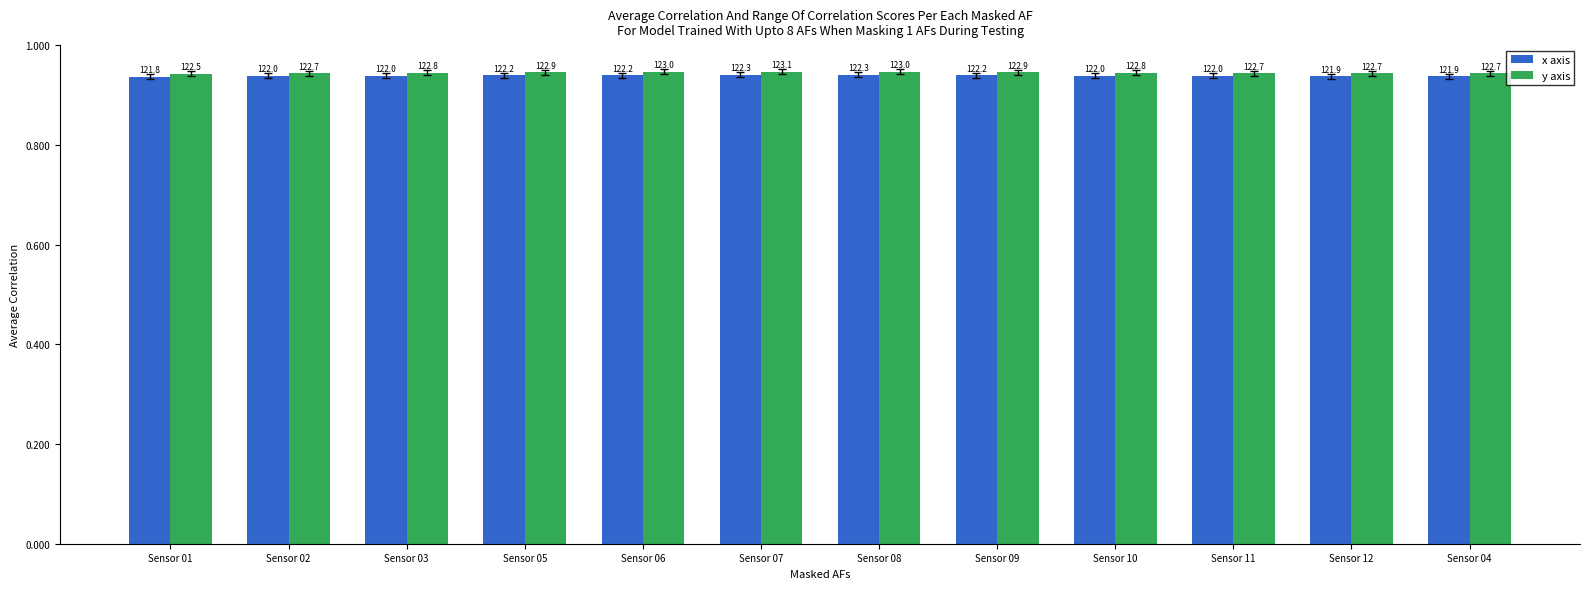

What is the value of the x axis bar at the 12th from the left?

0.9